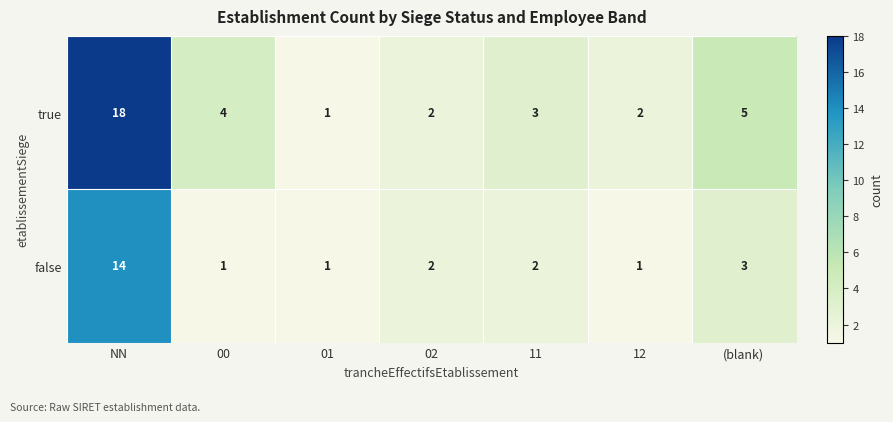

What is the difference between the maximum and minimum values in the false series?

13